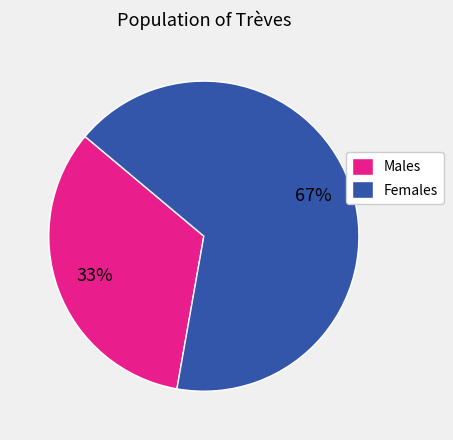

Does any single category account for the majority?

Yes